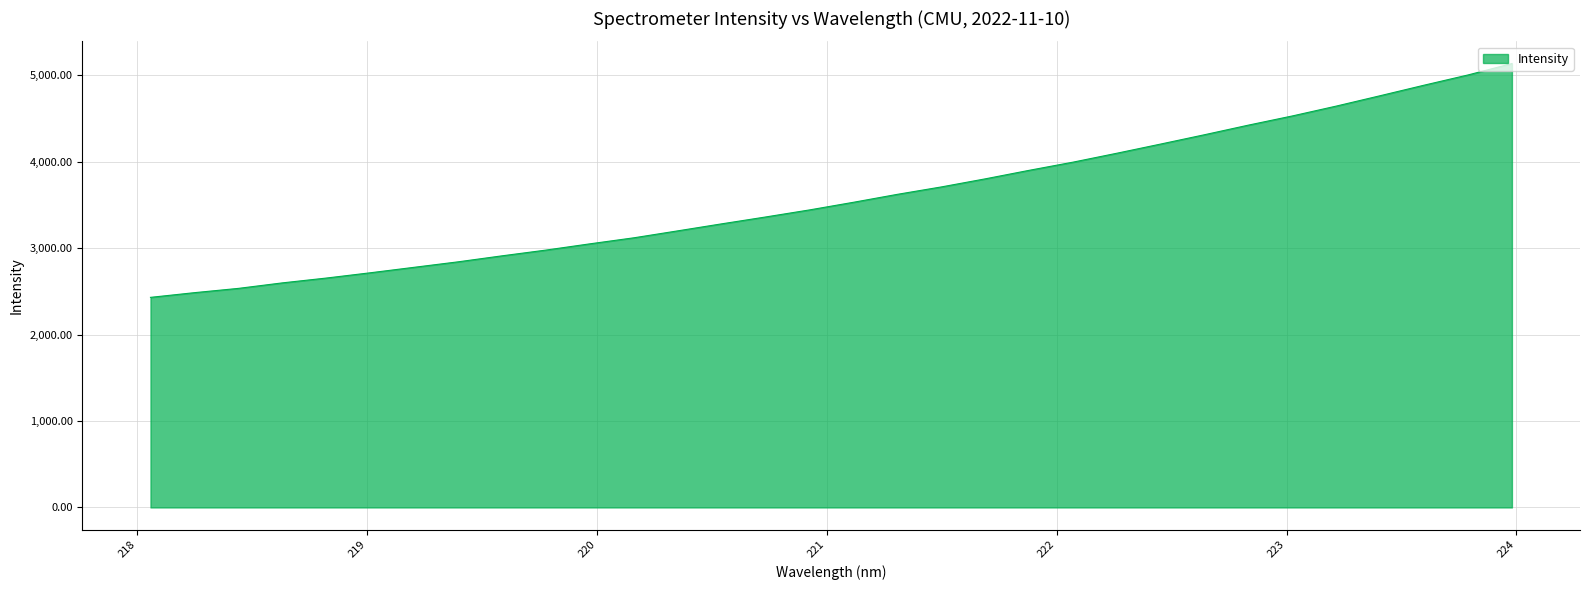

What is the greatest value displayed?

5136.7